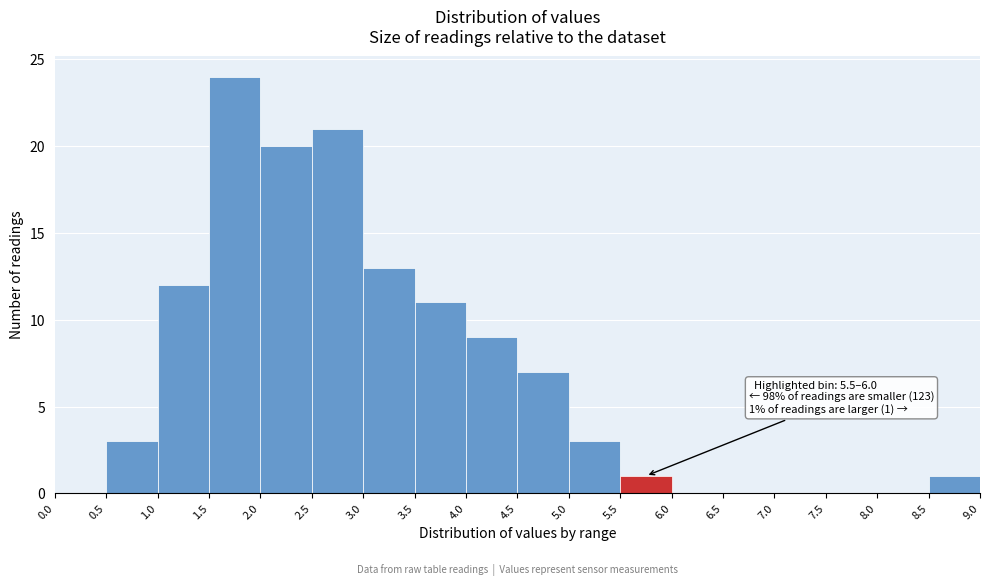

Which range on the x-axis has the tallest bar?

1.5 to 2.0